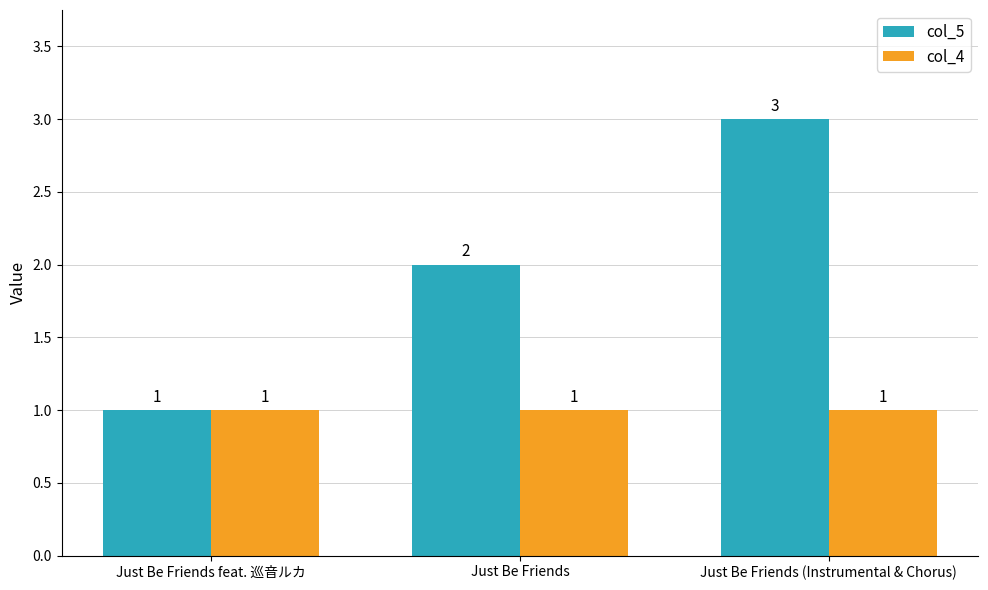

The col_5 series shows 2 at Just Be Friends. True or false?

True